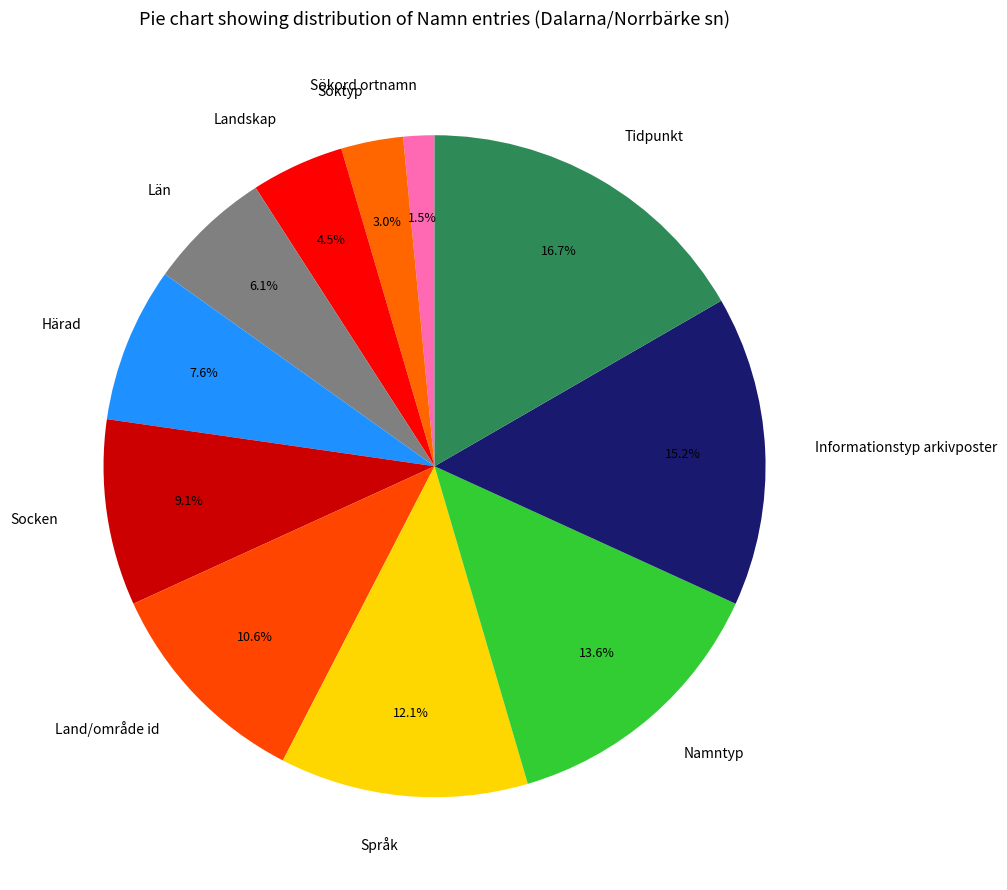

Which has a higher value, Söktyp or Landskap?

Landskap